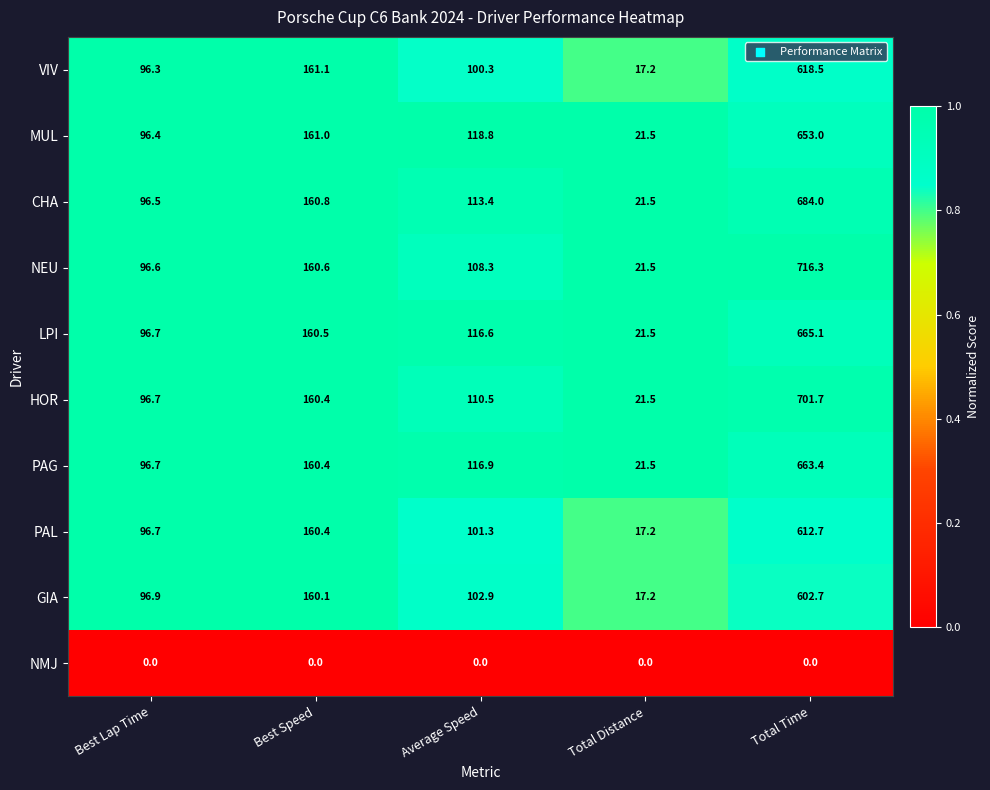

What is the sum of all HOR values?

1090.8